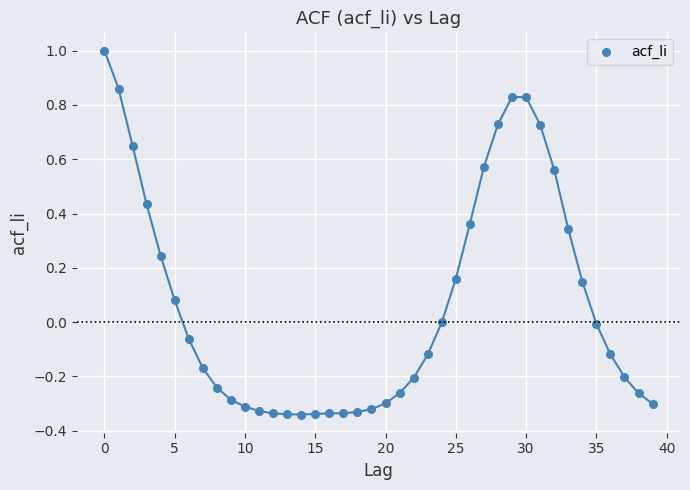

What is the range of Y values (max minus min)?

1.3